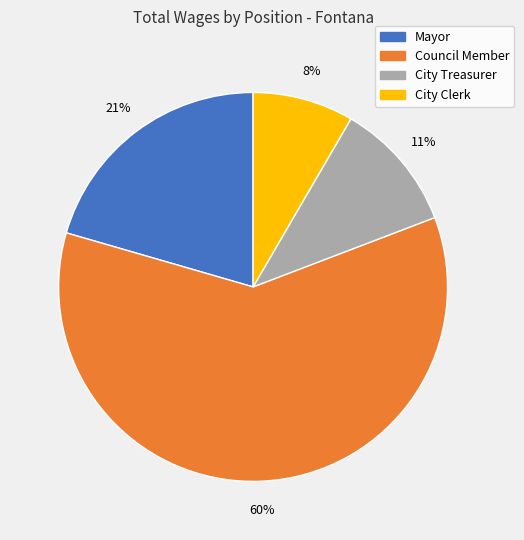

Does any single category account for the majority?

Yes